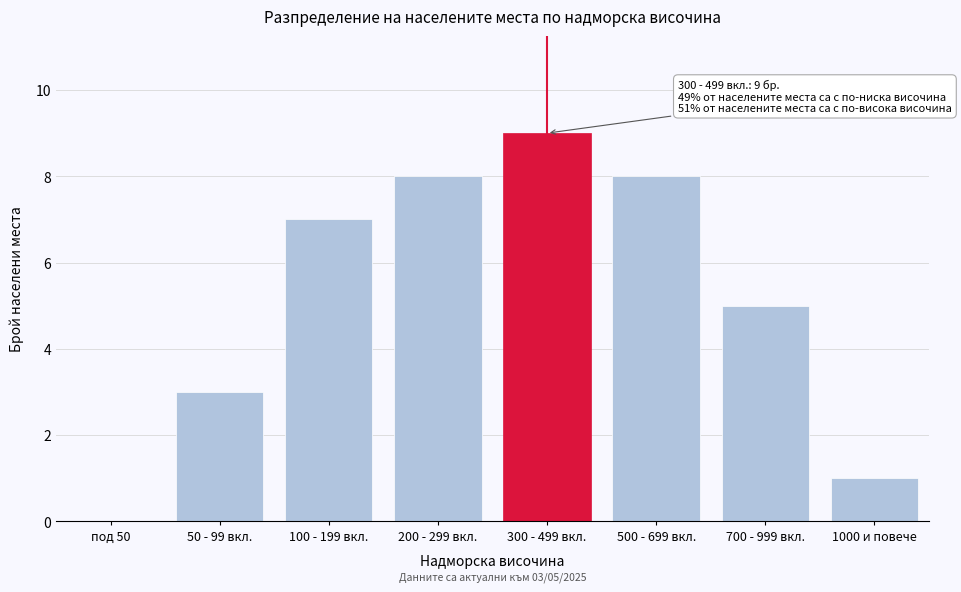

Reading left to right, transcribe all the data shown in this chart.

под 50=0	50 - 99 вкл.=3	100 - 199 вкл.=7	200 - 299 вкл.=8	300 - 499 вкл.=9	500 - 699 вкл.=8	700 - 999 вкл.=5	1000 и повече=1